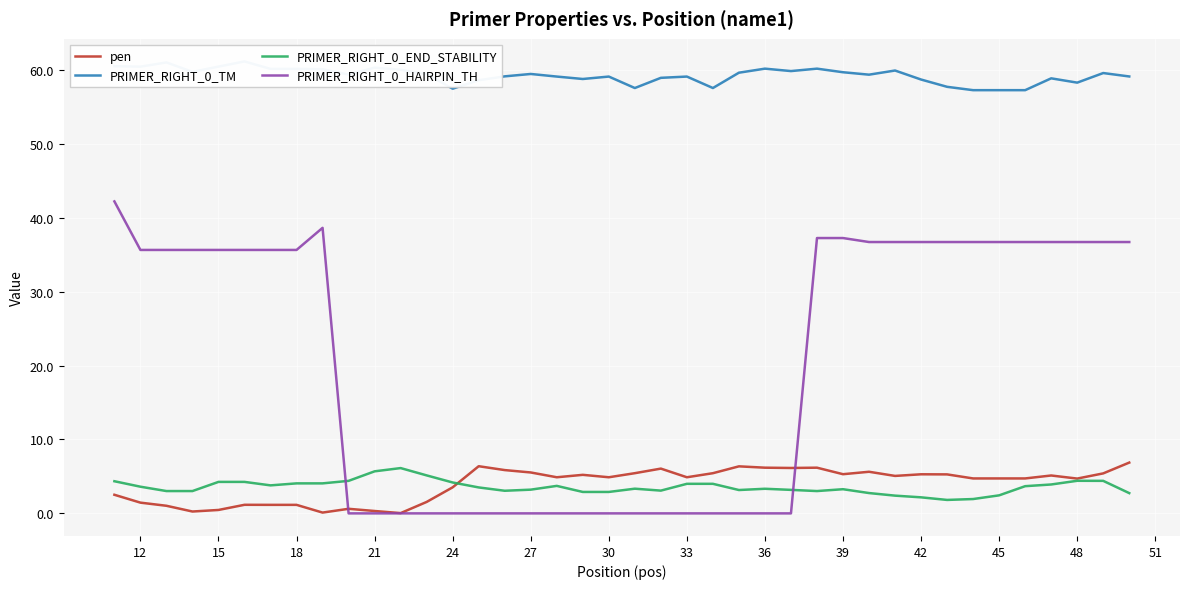

What is the minimum value for PRIMER_RIGHT_0_END_STABILITY?

1.8